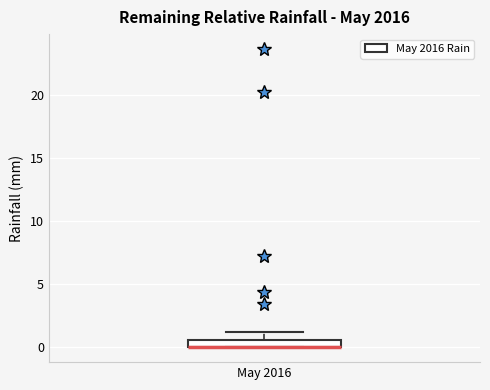

Where is the lower edge of the box for May 2016 on the y-axis? The values are not printed on the chart, so give them approximately, as read against the axis.

0.0